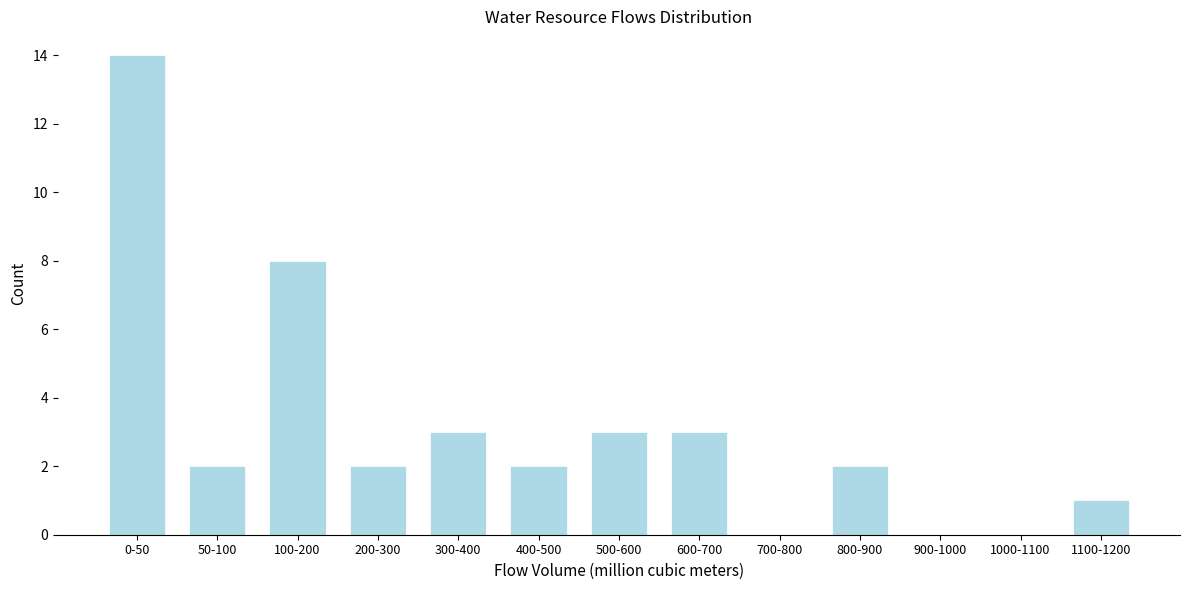

Reading right to left, list all the values displayed in this chart.

1100-1200=1	1000-1100=0	900-1000=0	800-900=2	700-800=0	600-700=3	500-600=3	400-500=2	300-400=3	200-300=2	100-200=8	50-100=2	0-50=14